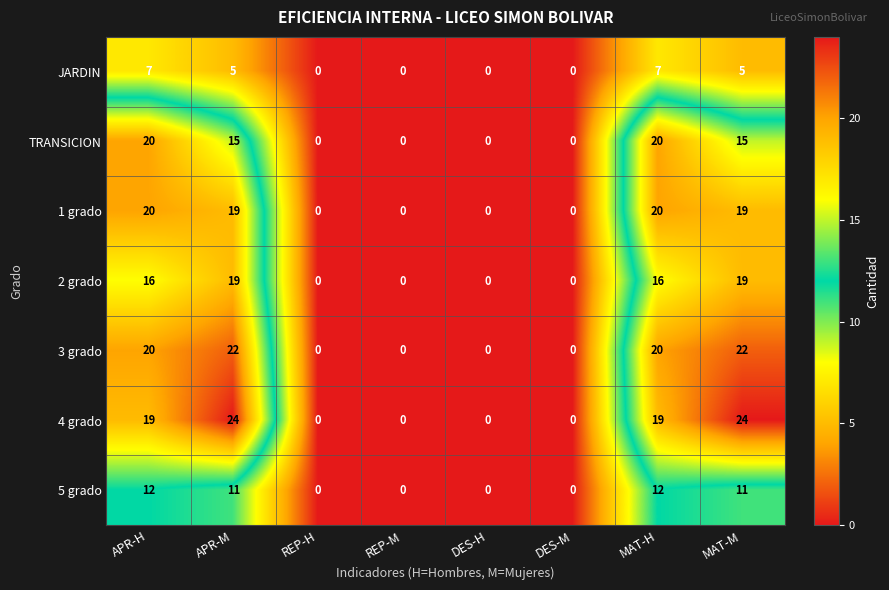

The value of 2 grado at DES-M is 0. True or false?

True